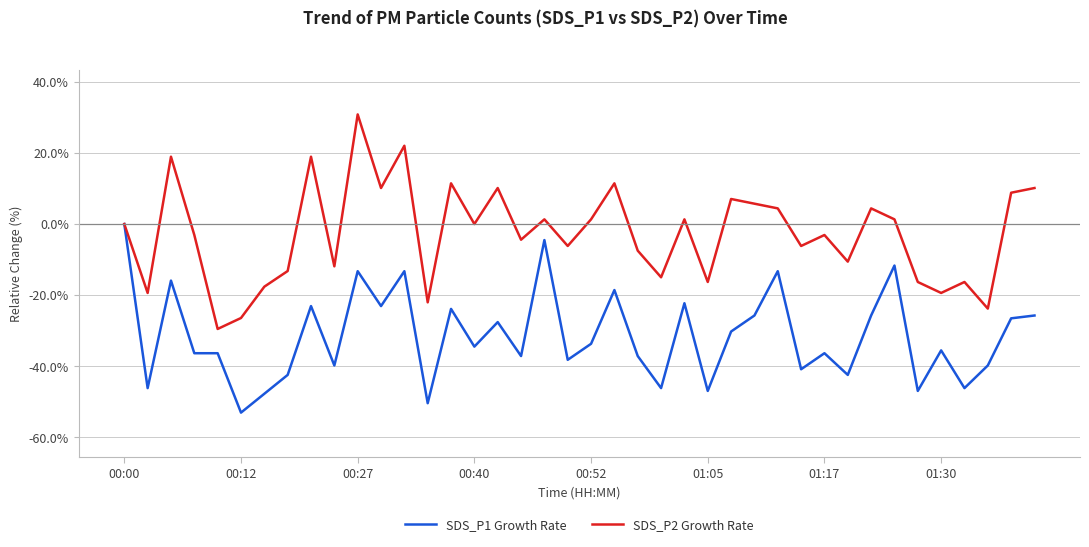

Which series has the largest range (max minus min)?

SDS_P2 Growth Rate